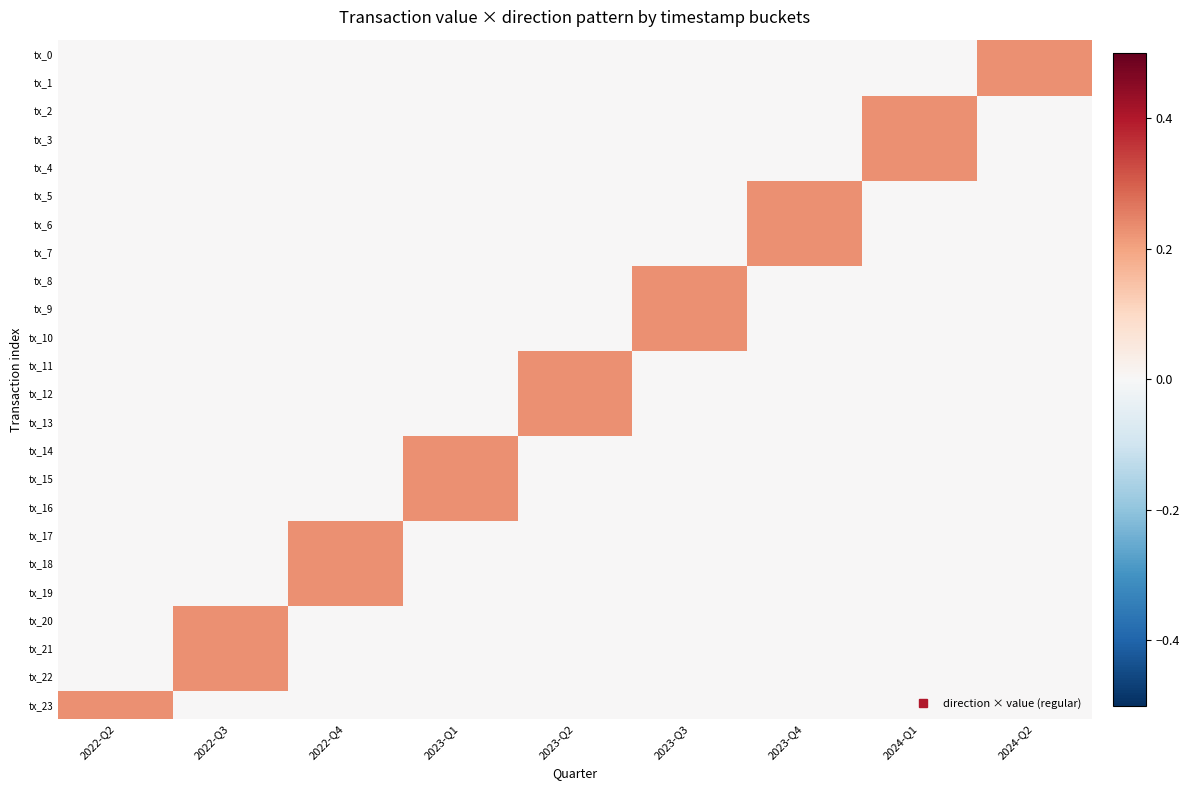

Reading left to right, list all the values displayed in this chart.

tx_0: 2022-Q2=0.0	2022-Q3=0.0	2022-Q4=0.0	2023-Q1=0.0	2023-Q2=0.0	2023-Q3=0.0	2023-Q4=0.0	2024-Q1=0.0	2024-Q2=0.2
tx_1: 2022-Q2=0.0	2022-Q3=0.0	2022-Q4=0.0	2023-Q1=0.0	2023-Q2=0.0	2023-Q3=0.0	2023-Q4=0.0	2024-Q1=0.0	2024-Q2=0.2
tx_2: 2022-Q2=0.0	2022-Q3=0.0	2022-Q4=0.0	2023-Q1=0.0	2023-Q2=0.0	2023-Q3=0.0	2023-Q4=0.0	2024-Q1=0.2	2024-Q2=0.0
tx_3: 2022-Q2=0.0	2022-Q3=0.0	2022-Q4=0.0	2023-Q1=0.0	2023-Q2=0.0	2023-Q3=0.0	2023-Q4=0.0	2024-Q1=0.2	2024-Q2=0.0
tx_4: 2022-Q2=0.0	2022-Q3=0.0	2022-Q4=0.0	2023-Q1=0.0	2023-Q2=0.0	2023-Q3=0.0	2023-Q4=0.0	2024-Q1=0.2	2024-Q2=0.0
tx_5: 2022-Q2=0.0	2022-Q3=0.0	2022-Q4=0.0	2023-Q1=0.0	2023-Q2=0.0	2023-Q3=0.0	2023-Q4=0.2	2024-Q1=0.0	2024-Q2=0.0
tx_6: 2022-Q2=0.0	2022-Q3=0.0	2022-Q4=0.0	2023-Q1=0.0	2023-Q2=0.0	2023-Q3=0.0	2023-Q4=0.2	2024-Q1=0.0	2024-Q2=0.0
tx_7: 2022-Q2=0.0	2022-Q3=0.0	2022-Q4=0.0	2023-Q1=0.0	2023-Q2=0.0	2023-Q3=0.0	2023-Q4=0.2	2024-Q1=0.0	2024-Q2=0.0
tx_8: 2022-Q2=0.0	2022-Q3=0.0	2022-Q4=0.0	2023-Q1=0.0	2023-Q2=0.0	2023-Q3=0.2	2023-Q4=0.0	2024-Q1=0.0	2024-Q2=0.0
tx_9: 2022-Q2=0.0	2022-Q3=0.0	2022-Q4=0.0	2023-Q1=0.0	2023-Q2=0.0	2023-Q3=0.2	2023-Q4=0.0	2024-Q1=0.0	2024-Q2=0.0
tx_10: 2022-Q2=0.0	2022-Q3=0.0	2022-Q4=0.0	2023-Q1=0.0	2023-Q2=0.0	2023-Q3=0.2	2023-Q4=0.0	2024-Q1=0.0	2024-Q2=0.0
tx_11: 2022-Q2=0.0	2022-Q3=0.0	2022-Q4=0.0	2023-Q1=0.0	2023-Q2=0.2	2023-Q3=0.0	2023-Q4=0.0	2024-Q1=0.0	2024-Q2=0.0
tx_12: 2022-Q2=0.0	2022-Q3=0.0	2022-Q4=0.0	2023-Q1=0.0	2023-Q2=0.2	2023-Q3=0.0	2023-Q4=0.0	2024-Q1=0.0	2024-Q2=0.0
tx_13: 2022-Q2=0.0	2022-Q3=0.0	2022-Q4=0.0	2023-Q1=0.0	2023-Q2=0.2	2023-Q3=0.0	2023-Q4=0.0	2024-Q1=0.0	2024-Q2=0.0
tx_14: 2022-Q2=0.0	2022-Q3=0.0	2022-Q4=0.0	2023-Q1=0.2	2023-Q2=0.0	2023-Q3=0.0	2023-Q4=0.0	2024-Q1=0.0	2024-Q2=0.0
tx_15: 2022-Q2=0.0	2022-Q3=0.0	2022-Q4=0.0	2023-Q1=0.2	2023-Q2=0.0	2023-Q3=0.0	2023-Q4=0.0	2024-Q1=0.0	2024-Q2=0.0
tx_16: 2022-Q2=0.0	2022-Q3=0.0	2022-Q4=0.0	2023-Q1=0.2	2023-Q2=0.0	2023-Q3=0.0	2023-Q4=0.0	2024-Q1=0.0	2024-Q2=0.0
tx_17: 2022-Q2=0.0	2022-Q3=0.0	2022-Q4=0.2	2023-Q1=0.0	2023-Q2=0.0	2023-Q3=0.0	2023-Q4=0.0	2024-Q1=0.0	2024-Q2=0.0
tx_18: 2022-Q2=0.0	2022-Q3=0.0	2022-Q4=0.2	2023-Q1=0.0	2023-Q2=0.0	2023-Q3=0.0	2023-Q4=0.0	2024-Q1=0.0	2024-Q2=0.0
tx_19: 2022-Q2=0.0	2022-Q3=0.0	2022-Q4=0.2	2023-Q1=0.0	2023-Q2=0.0	2023-Q3=0.0	2023-Q4=0.0	2024-Q1=0.0	2024-Q2=0.0
tx_20: 2022-Q2=0.0	2022-Q3=0.2	2022-Q4=0.0	2023-Q1=0.0	2023-Q2=0.0	2023-Q3=0.0	2023-Q4=0.0	2024-Q1=0.0	2024-Q2=0.0
tx_21: 2022-Q2=0.0	2022-Q3=0.2	2022-Q4=0.0	2023-Q1=0.0	2023-Q2=0.0	2023-Q3=0.0	2023-Q4=0.0	2024-Q1=0.0	2024-Q2=0.0
tx_22: 2022-Q2=0.0	2022-Q3=0.2	2022-Q4=0.0	2023-Q1=0.0	2023-Q2=0.0	2023-Q3=0.0	2023-Q4=0.0	2024-Q1=0.0	2024-Q2=0.0
tx_23: 2022-Q2=0.2	2022-Q3=0.0	2022-Q4=0.0	2023-Q1=0.0	2023-Q2=0.0	2023-Q3=0.0	2023-Q4=0.0	2024-Q1=0.0	2024-Q2=0.0